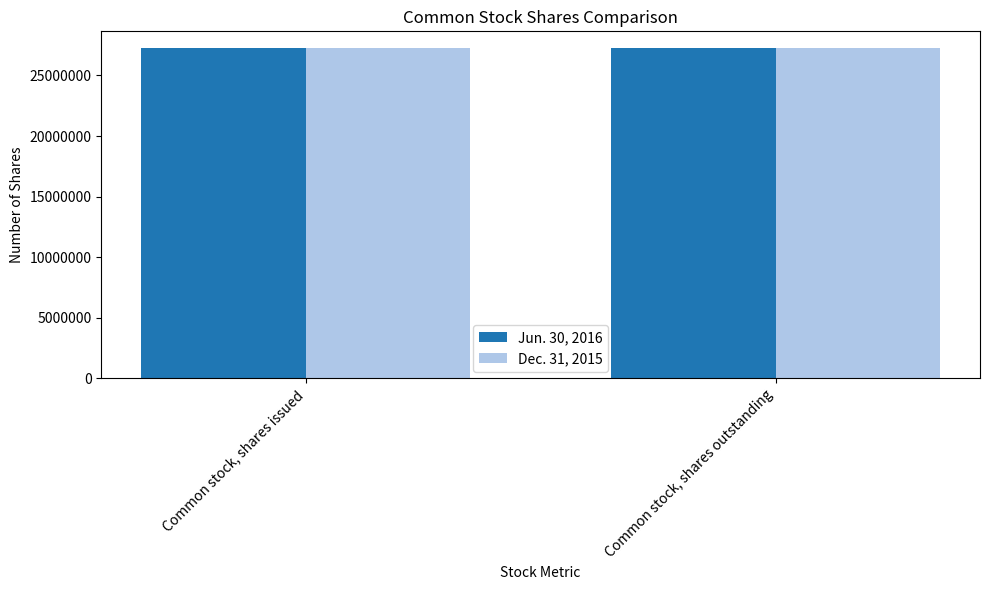

Rank the categories by Jun. 30, 2016 value from lowest to highest.

Common stock, shares outstanding, Common stock, shares issued